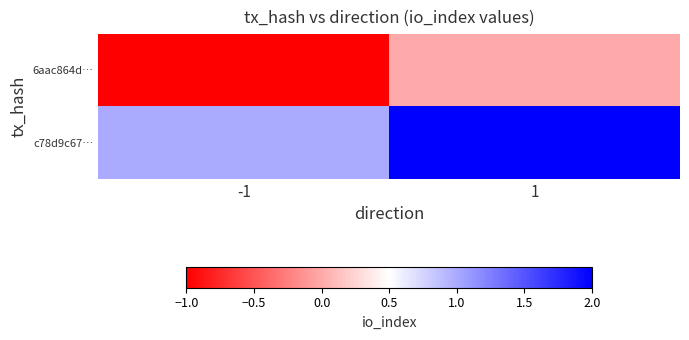

Which series has the widest spread of values?

6aac864d…